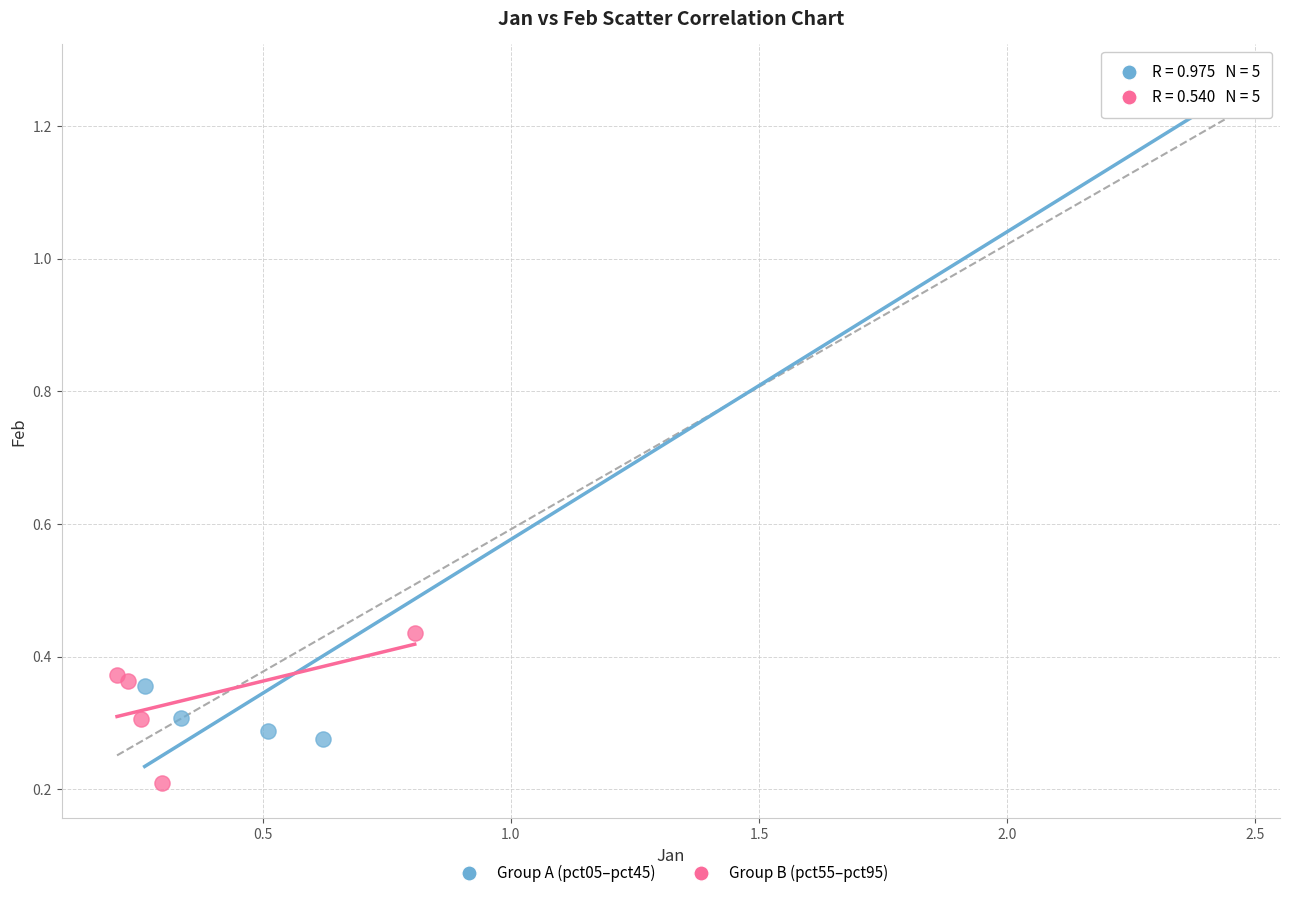

Which series contains the lowest Y value?

Group B (pct55–pct95)